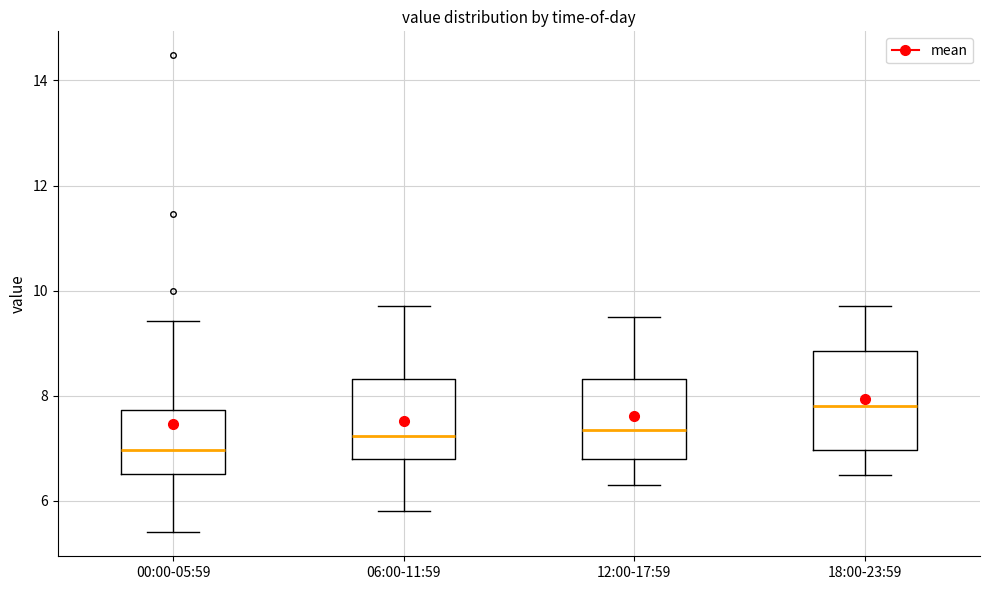

Which box is the tallest, from its lower edge to its upper edge?

18:00-23:59